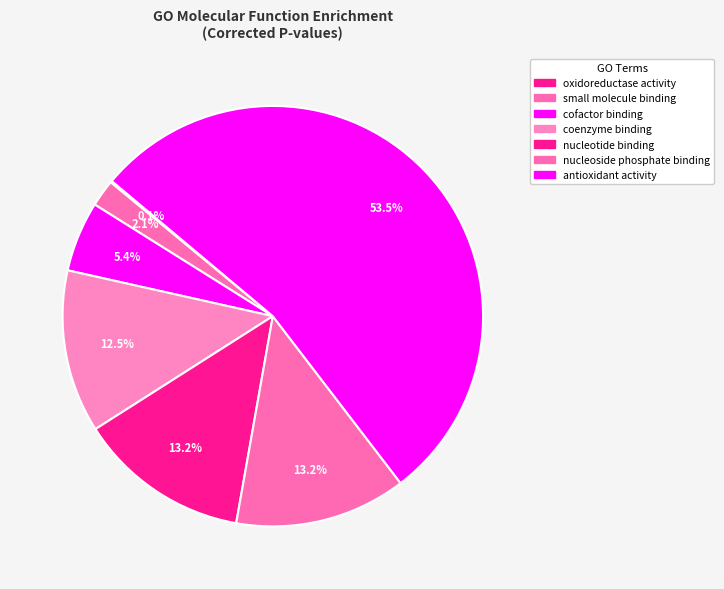

True or false: cofactor binding accounts for 5% of the total.

True